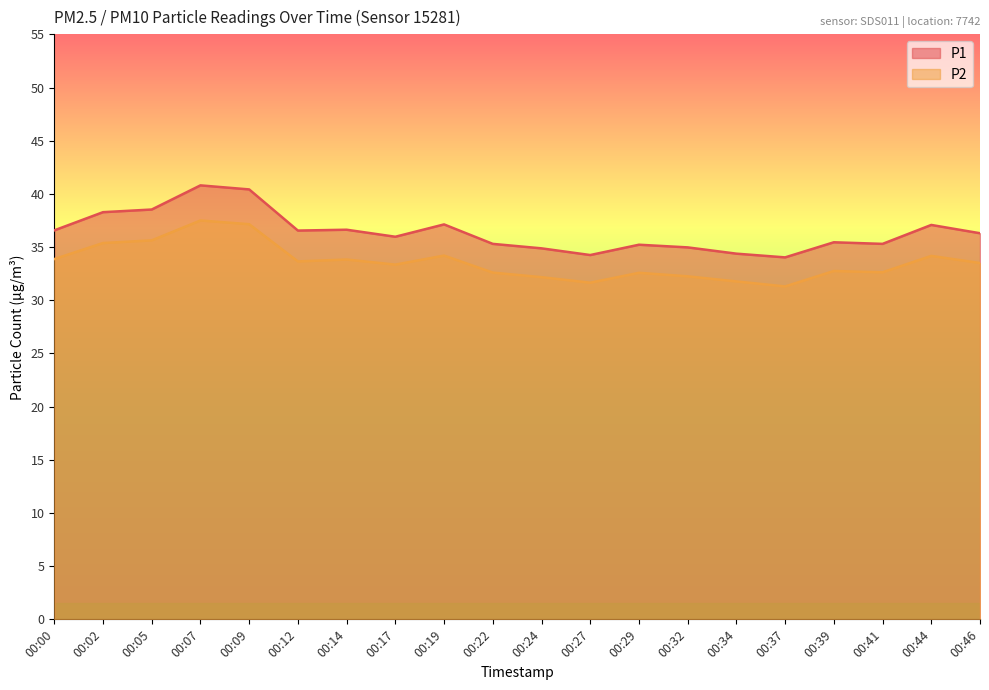

True or false: P2 and P1 cross at least once.

False